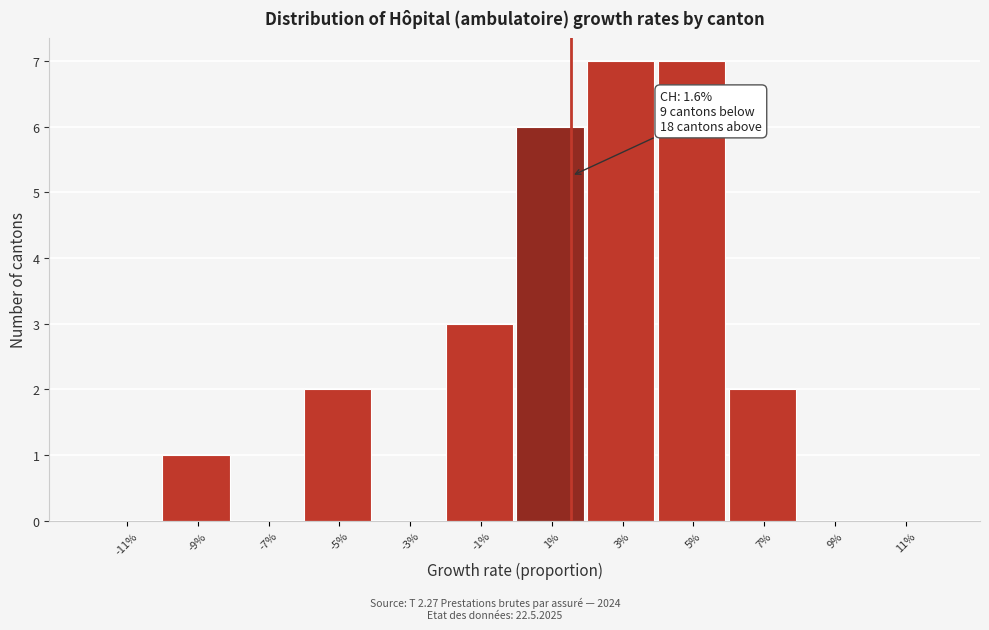

Reading left to right, what are all the values shown in this chart?

-11%=0	-9%=1	-7%=0	-5%=2	-3%=0	-1%=3	1%=6	3%=7	5%=7	7%=2	9%=0	11%=0